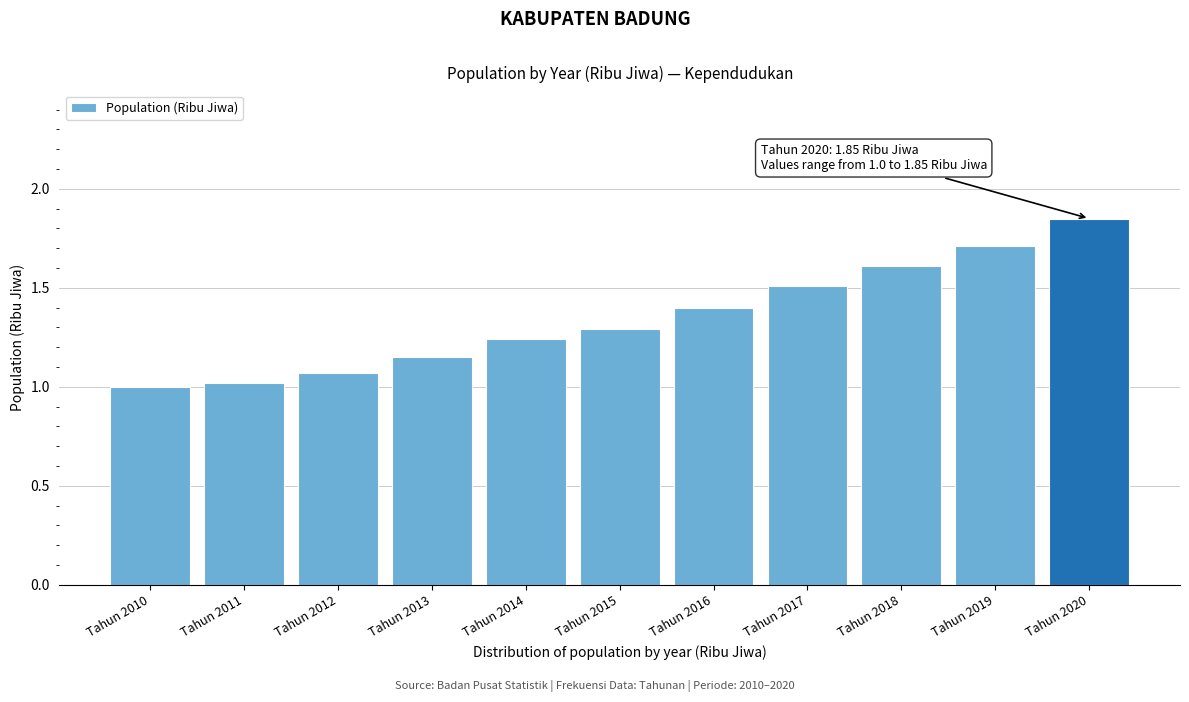

Read the value at Tahun 2011.

1.0